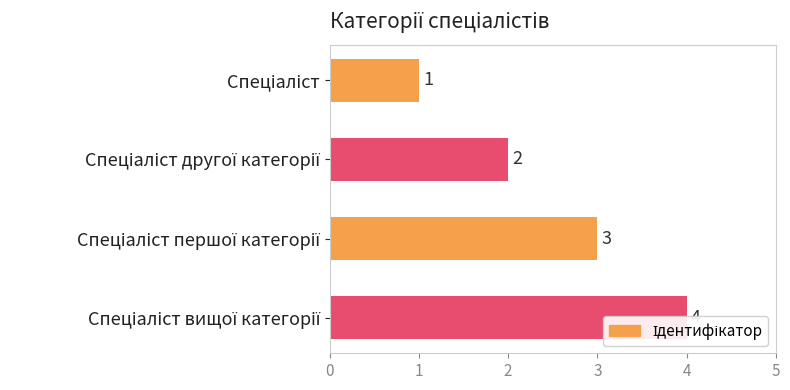

True or false: the data shows 3 at Спеціаліст першої категорії.

True